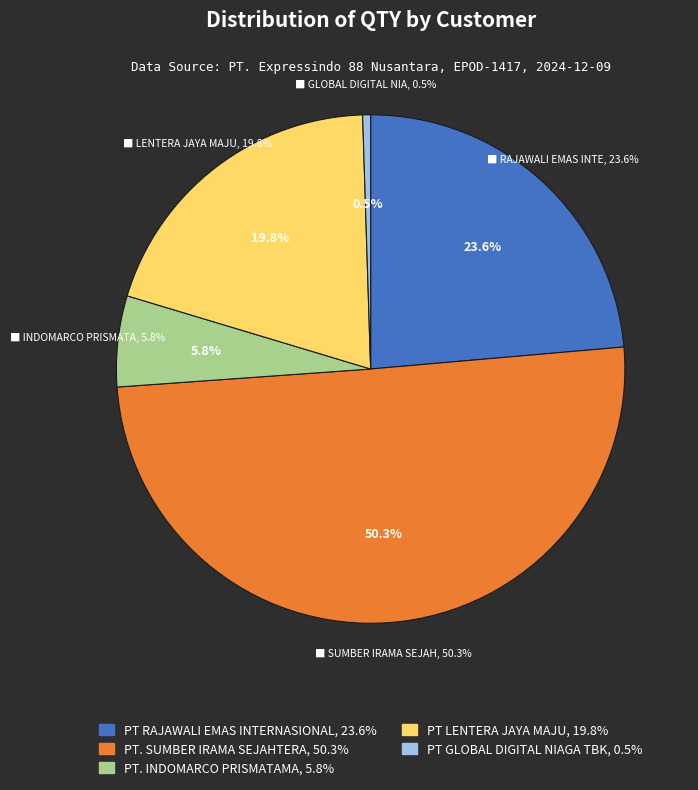

The PT. SUMBER IRAMA SEJAHTERA slice represents 12% of the pie. True or false?

False